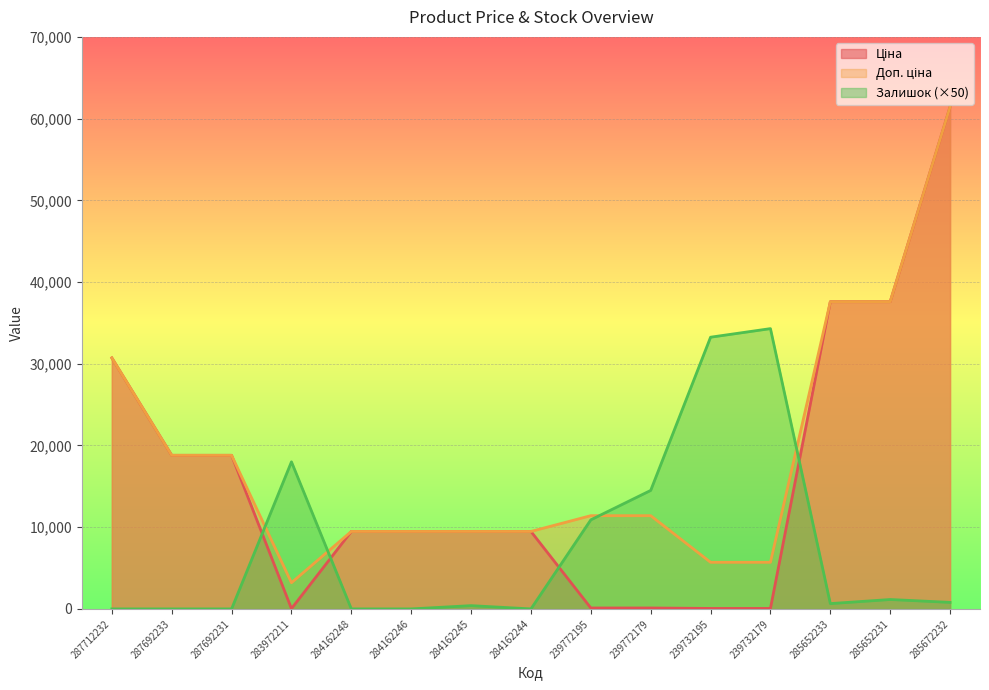

At which label does Доп. ціна reach its peak?

285672232